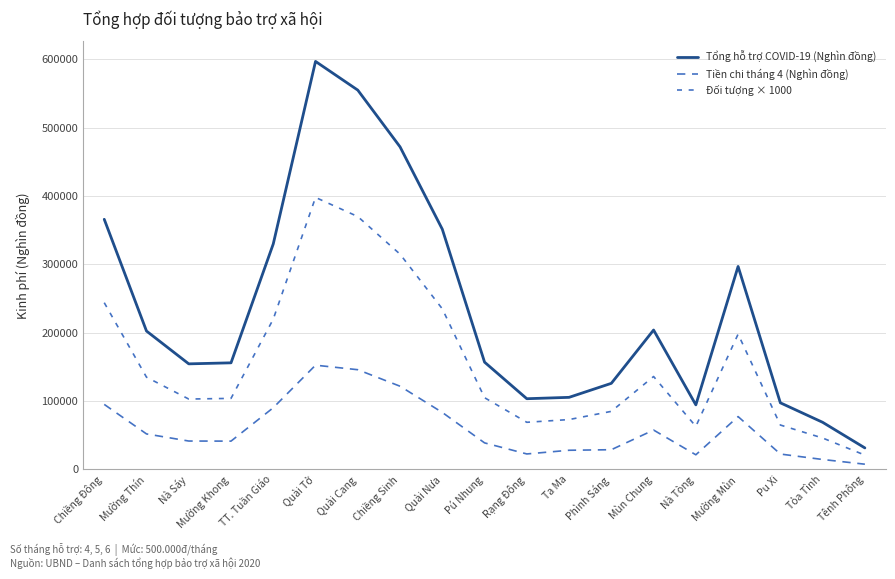

How many lines are shown in the chart?

3